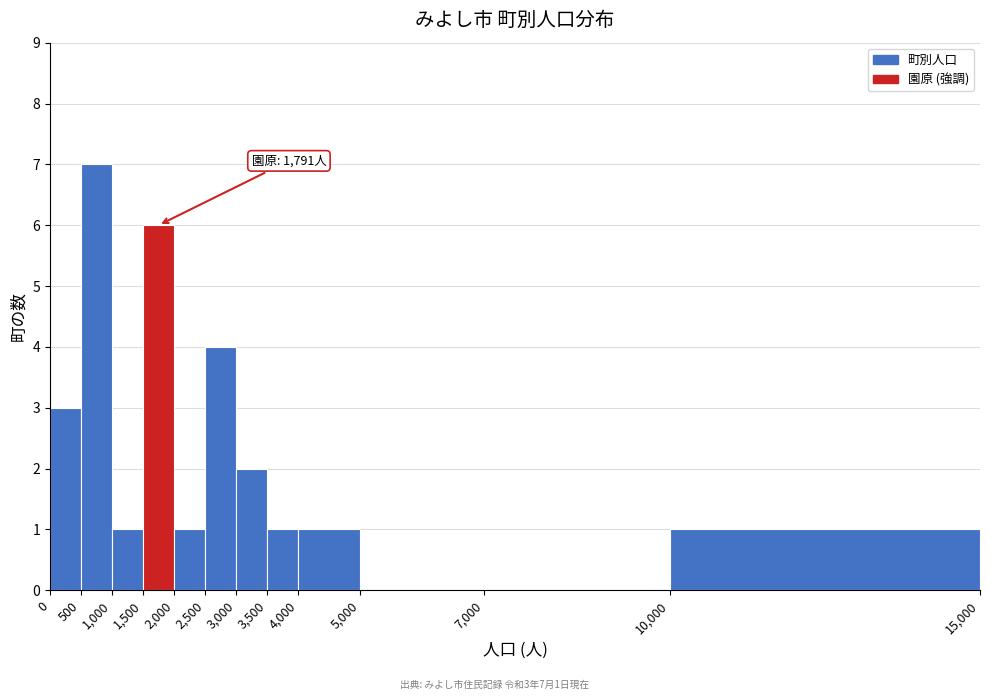

Over which range of the x-axis is the bar tallest?

500 to 1,000